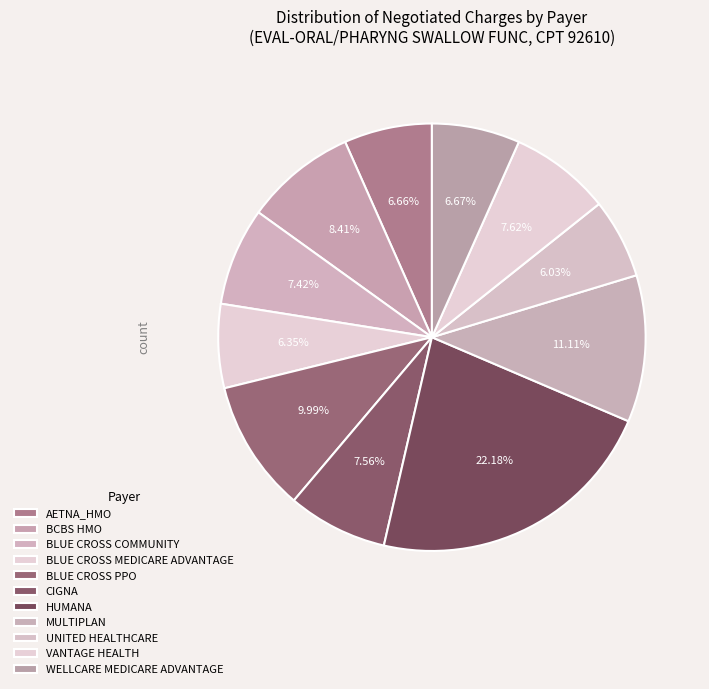

Which category has the biggest portion of the pie?

HUMANA